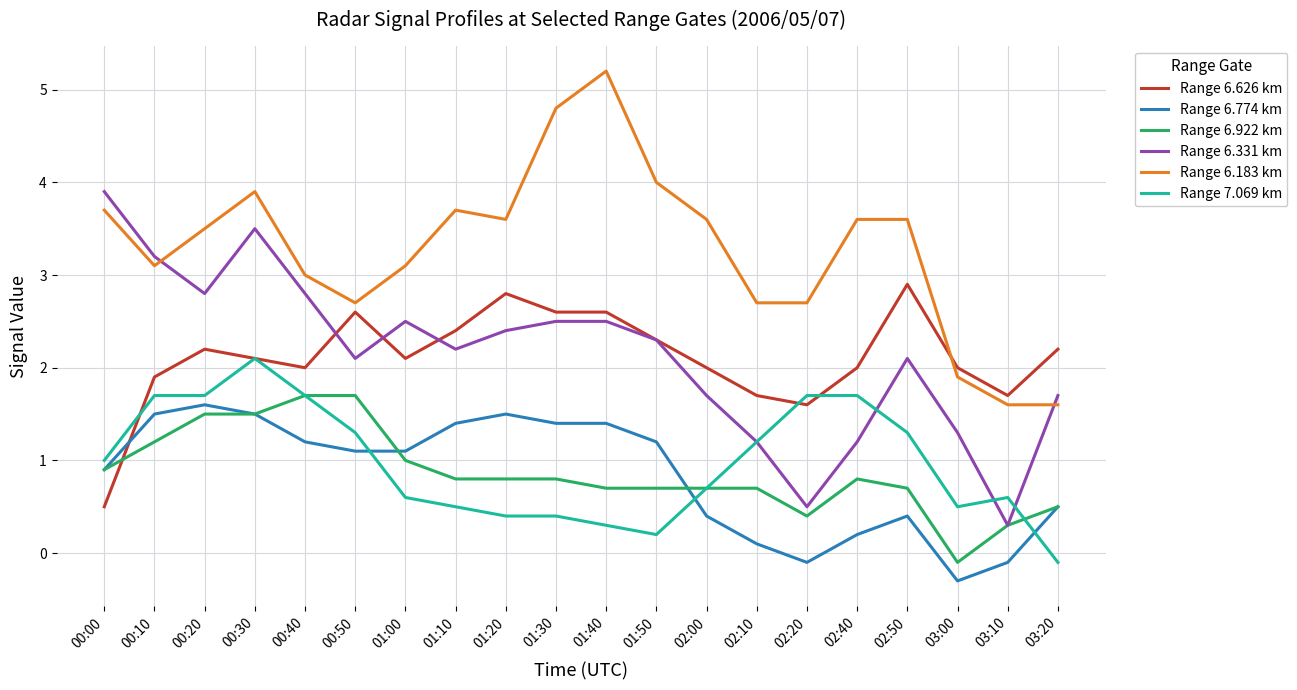

The Range 6.626 km series shows 1.4 at 01:30. True or false?

False